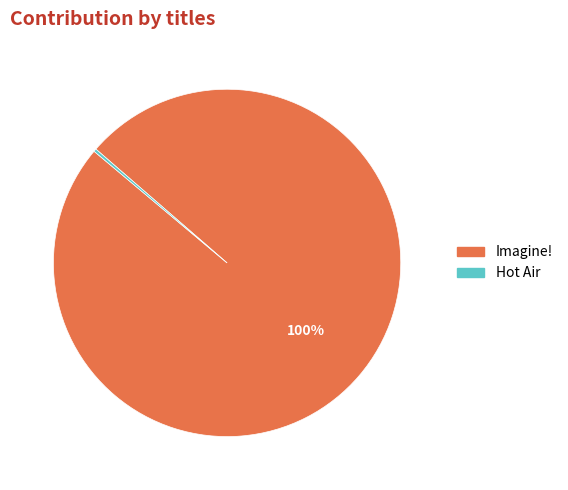

Is Imagine! the majority of the pie?

Yes